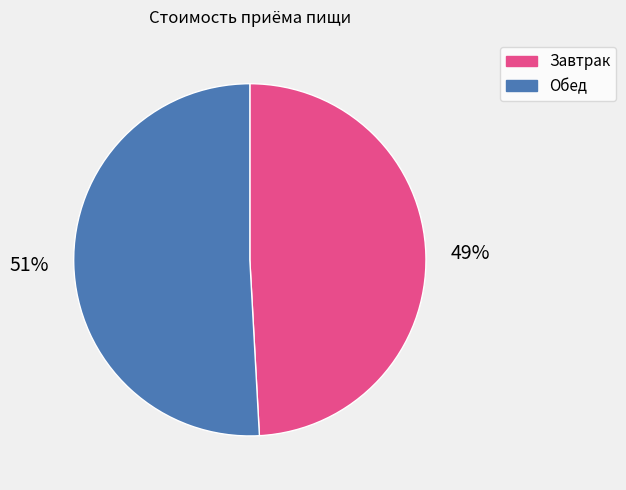

Is the sum of Завтрак and Обед greater than half?

Yes